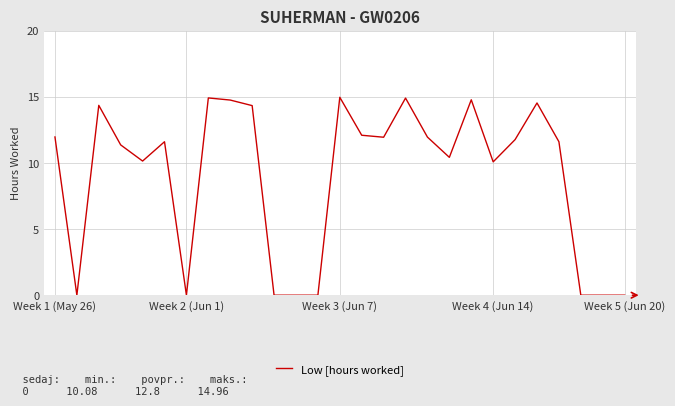

True or false: the data has more than 2 interior local peaks.

True